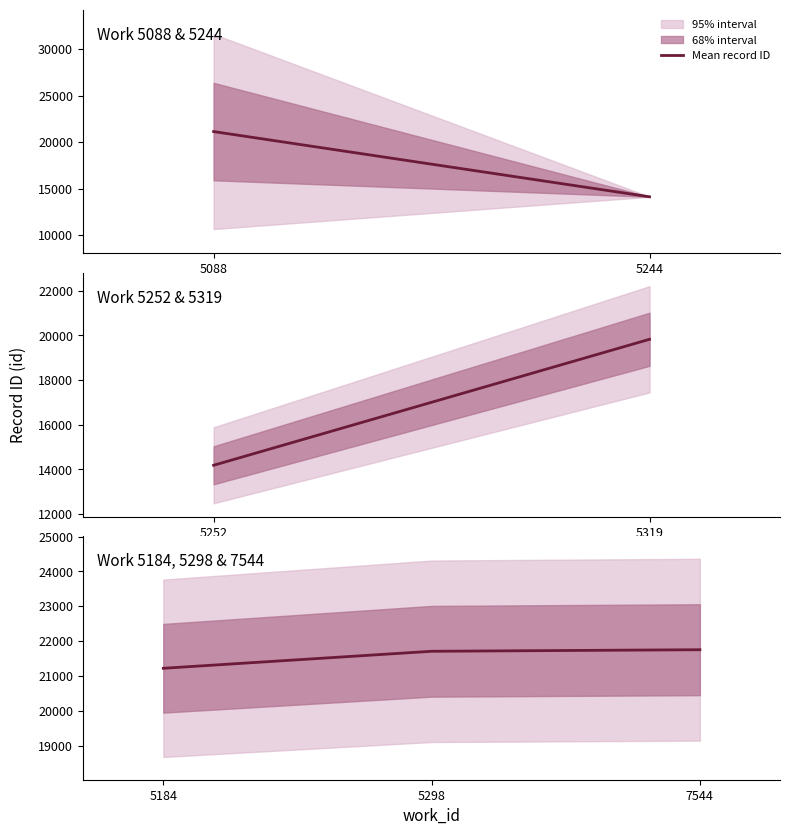

Which label corresponds to the smallest value in the chart?

5184